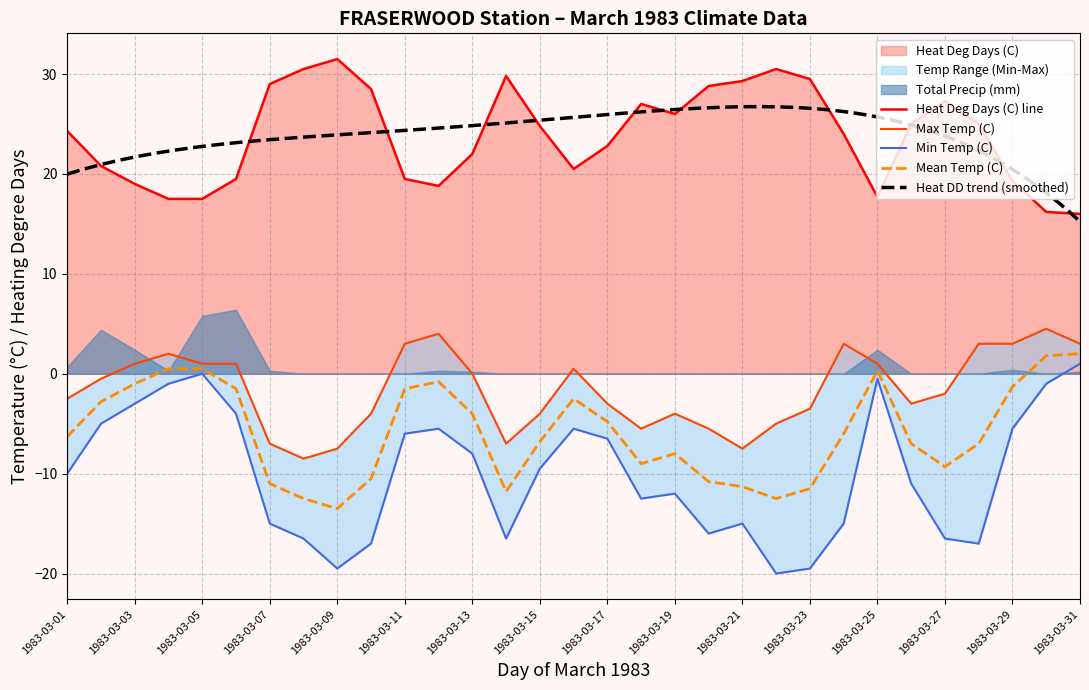

Does the chart have visible grid lines?

Yes